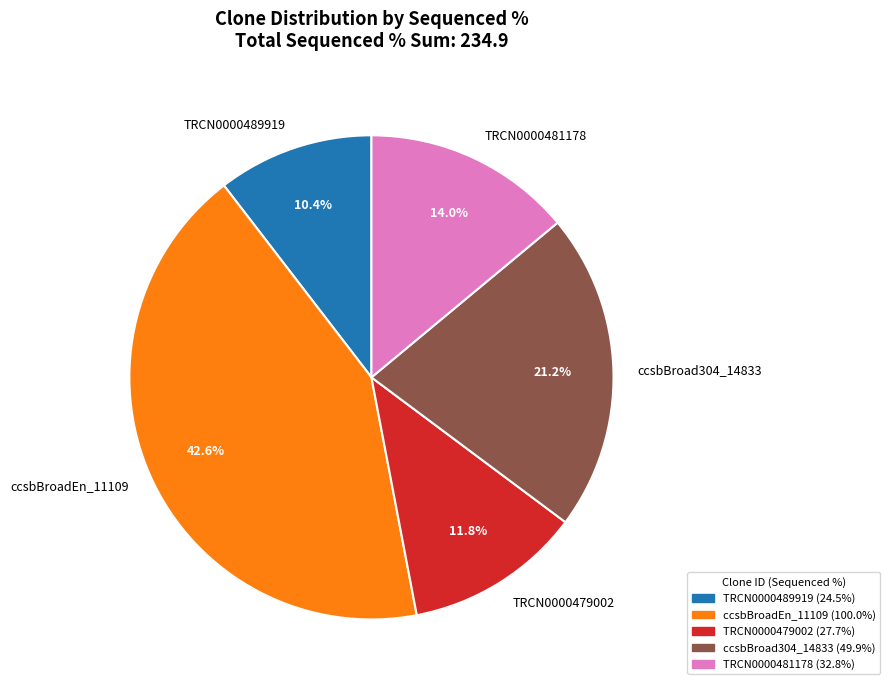

Which has a higher value, TRCN0000489919 or ccsbBroad304_14833?

ccsbBroad304_14833